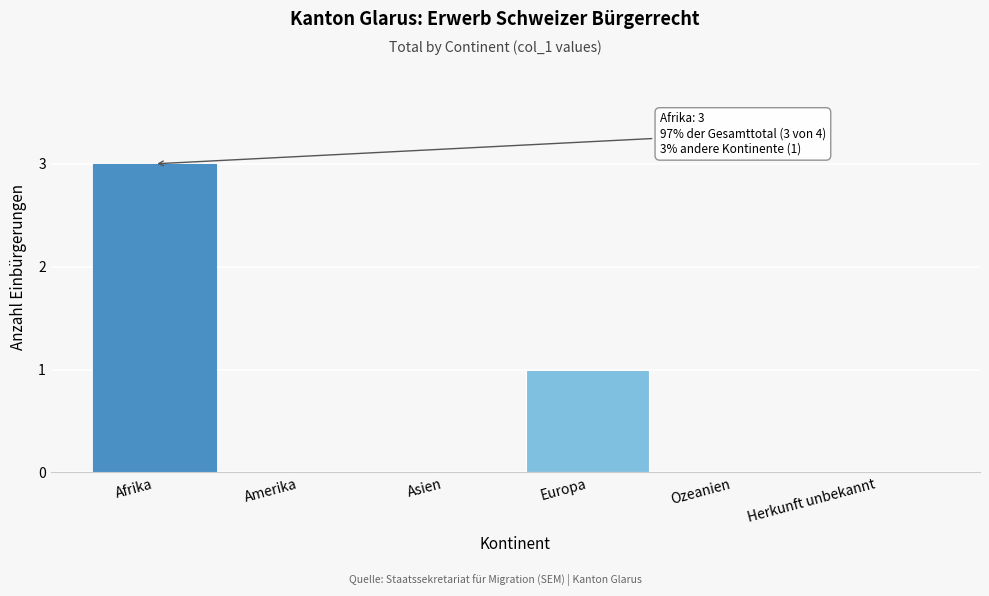

Reading right to left, what are all the values shown in this chart?

Herkunft unbekannt=0	Ozeanien=0	Europa=1	Asien=0	Amerika=0	Afrika=3